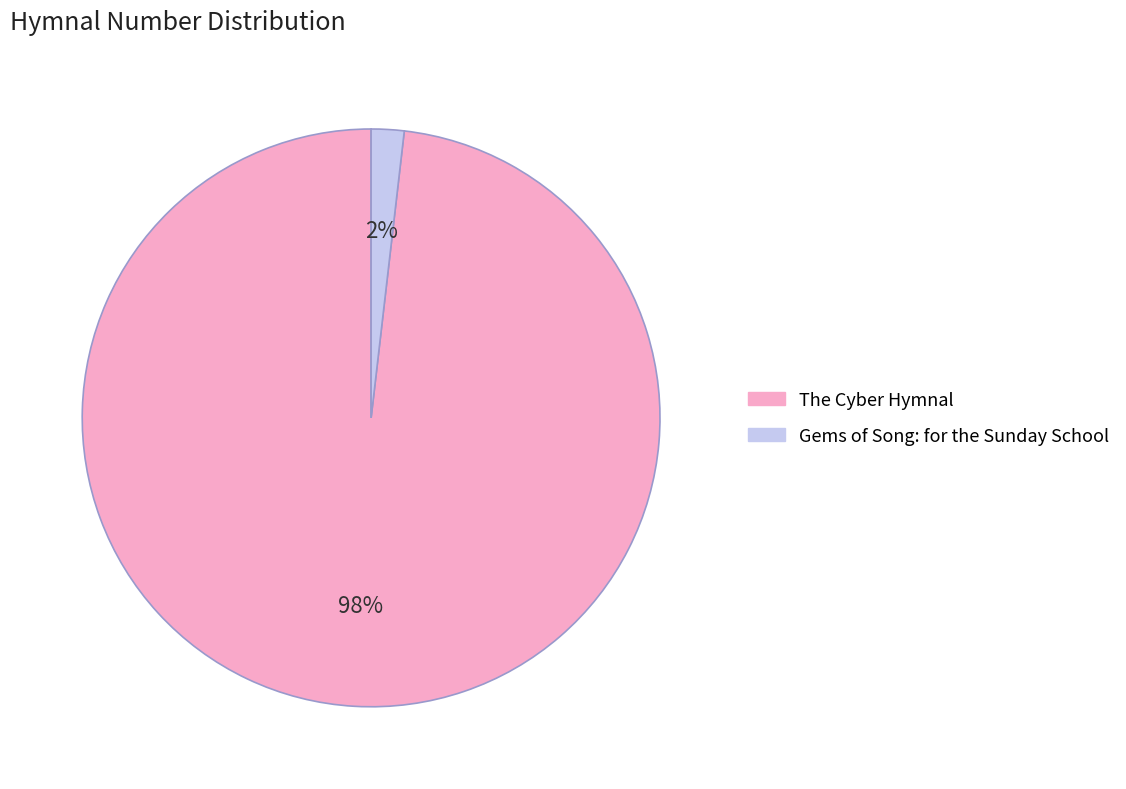

How many segments does this pie chart have?

2